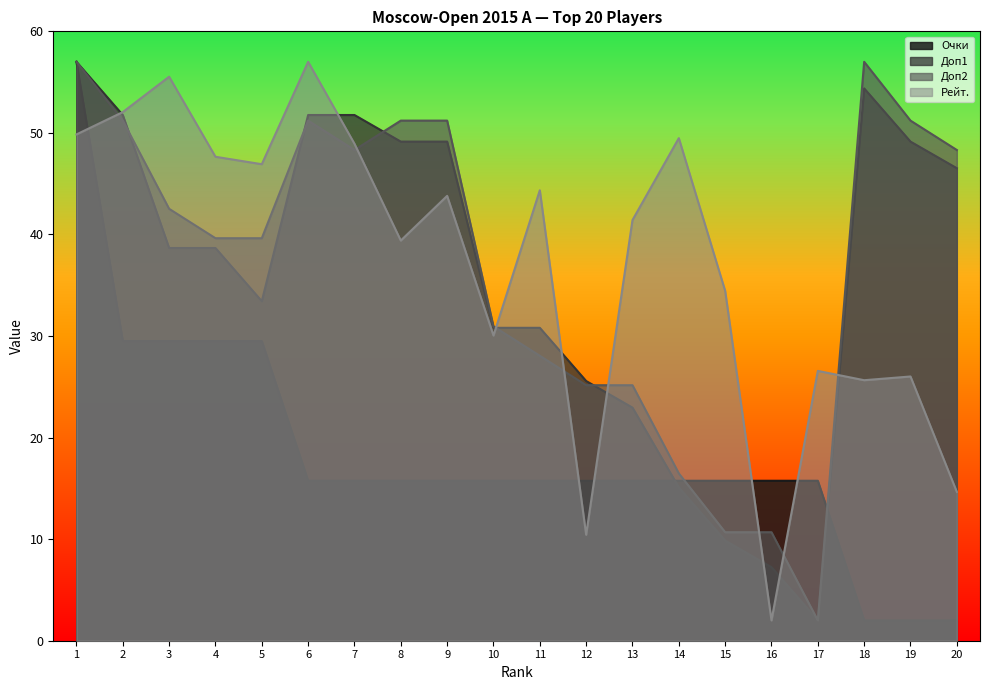

Does the chart display data point markers on the line(s)?

No